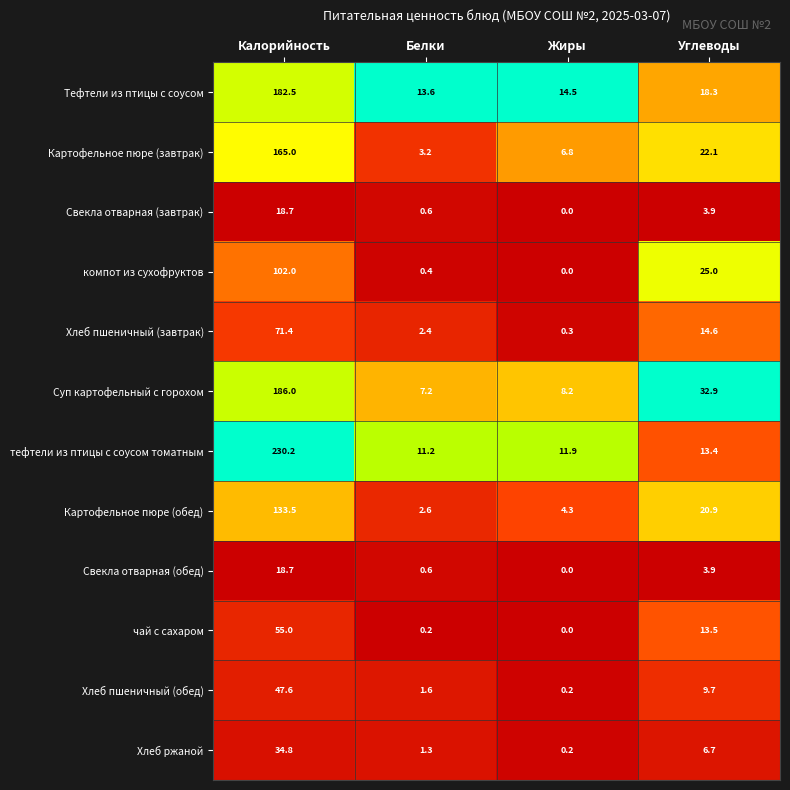

What is the difference between the maximum and minimum values in the Тефтели из птицы с соусом series?

168.9